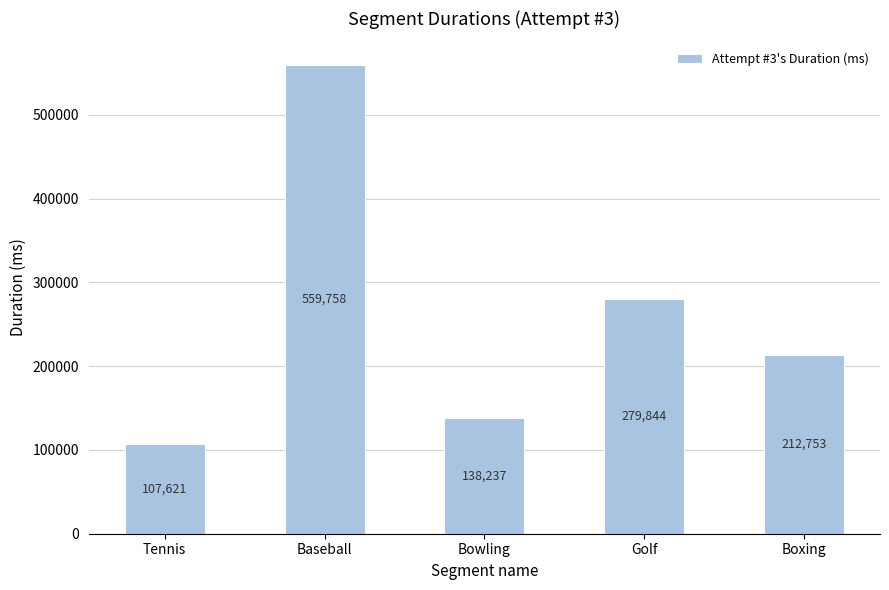

Reading left to right, list all the values displayed in this chart.

Tennis=107621	Baseball=559758	Bowling=138237	Golf=279844	Boxing=212753